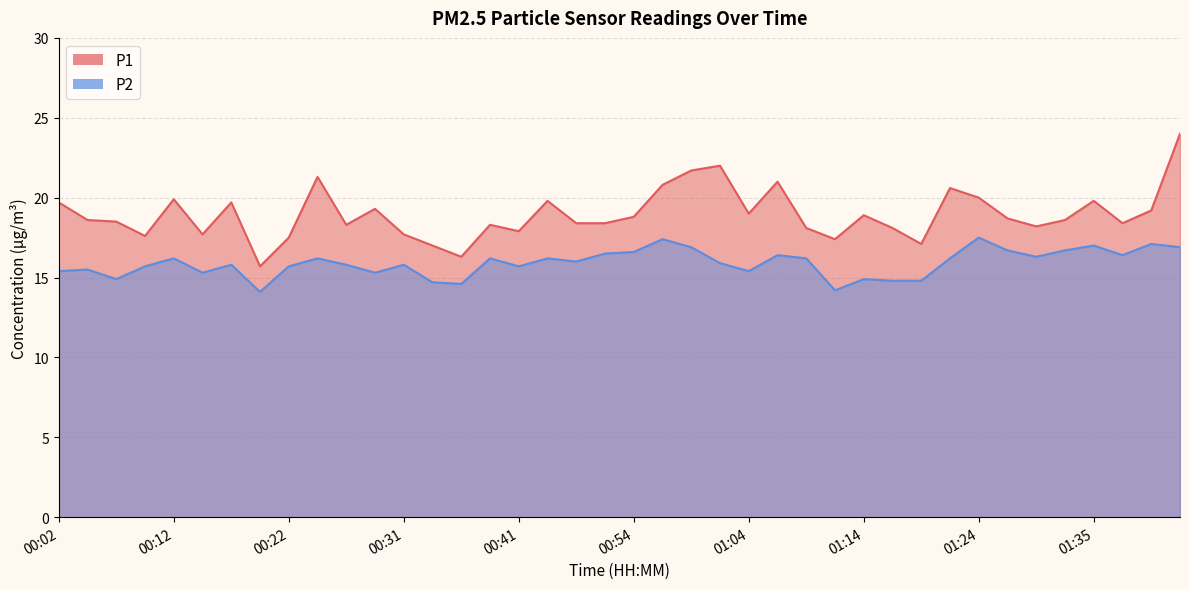

Reading left to right, transcribe all the data shown in this chart.

P1: 00:02=19.7	00:04=18.6	00:07=18.5	00:09=17.6	00:12=19.9	00:14=17.7	00:17=19.7	00:19=15.7	00:22=17.5	00:24=21.3	00:27=18.3	00:29=19.3	00:31=17.7	00:34=17.0	00:36=16.3	00:39=18.3	00:41=17.9	00:44=19.8	00:49=18.4	00:52=18.4	00:54=18.8	00:57=20.8	00:59=21.7	01:02=22.0	01:04=19.0	01:07=21.0	01:09=18.1	01:12=17.4	01:14=18.9	01:17=18.1	01:19=17.1	01:22=20.6	01:24=20.0	01:27=18.7	01:29=18.2	01:32=18.6	01:35=19.8	01:38=18.4	01:40=19.2	01:43=24.0
P2: 00:02=15.4	00:04=15.5	00:07=14.9	00:09=15.7	00:12=16.2	00:14=15.3	00:17=15.8	00:19=14.1	00:22=15.7	00:24=16.2	00:27=15.8	00:29=15.3	00:31=15.8	00:34=14.7	00:36=14.6	00:39=16.2	00:41=15.7	00:44=16.2	00:49=16.0	00:52=16.5	00:54=16.6	00:57=17.4	00:59=16.9	01:02=15.9	01:04=15.4	01:07=16.4	01:09=16.2	01:12=14.2	01:14=14.9	01:17=14.8	01:19=14.8	01:22=16.2	01:24=17.5	01:27=16.7	01:29=16.3	01:32=16.7	01:35=17.0	01:38=16.4	01:40=17.1	01:43=16.9